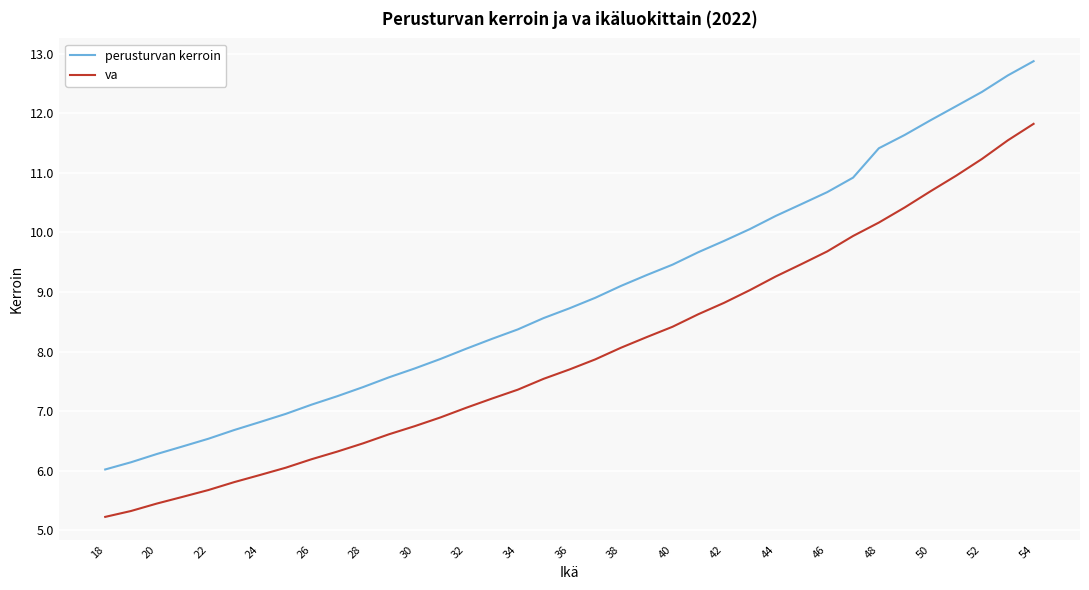

Rank the series by their maximum value, from lowest to highest.

va, perusturvan kerroin